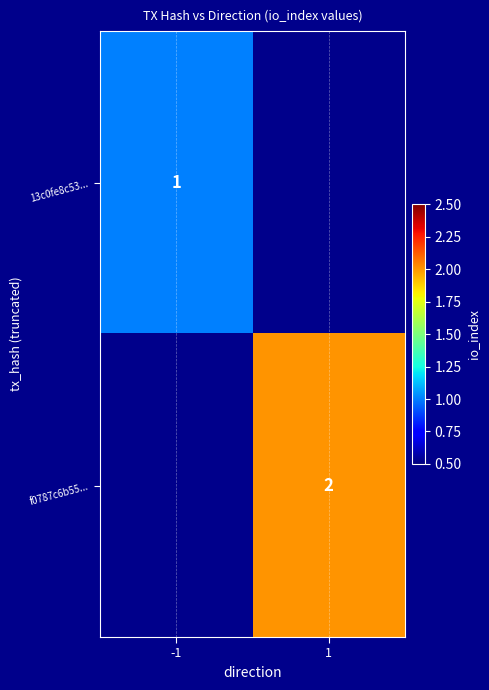

The value of f0787c6b55... at 1 is 1. True or false?

False